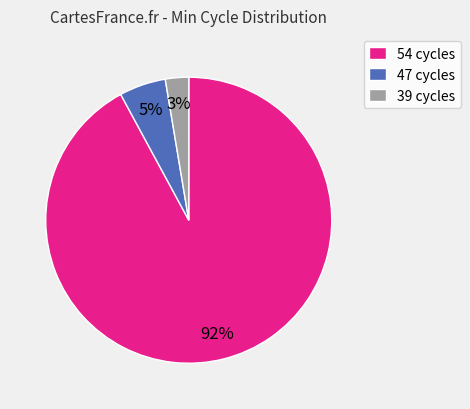

Between 54 cycles and 47 cycles, which is larger?

54 cycles